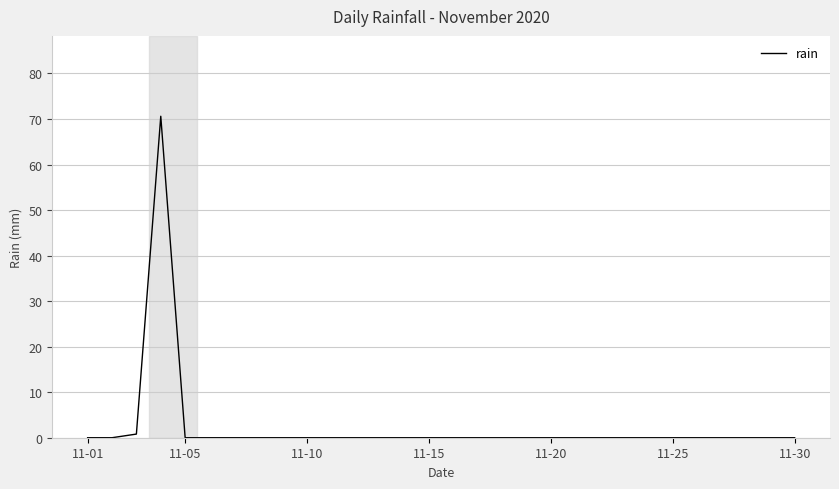

What is the greatest value displayed?

70.6